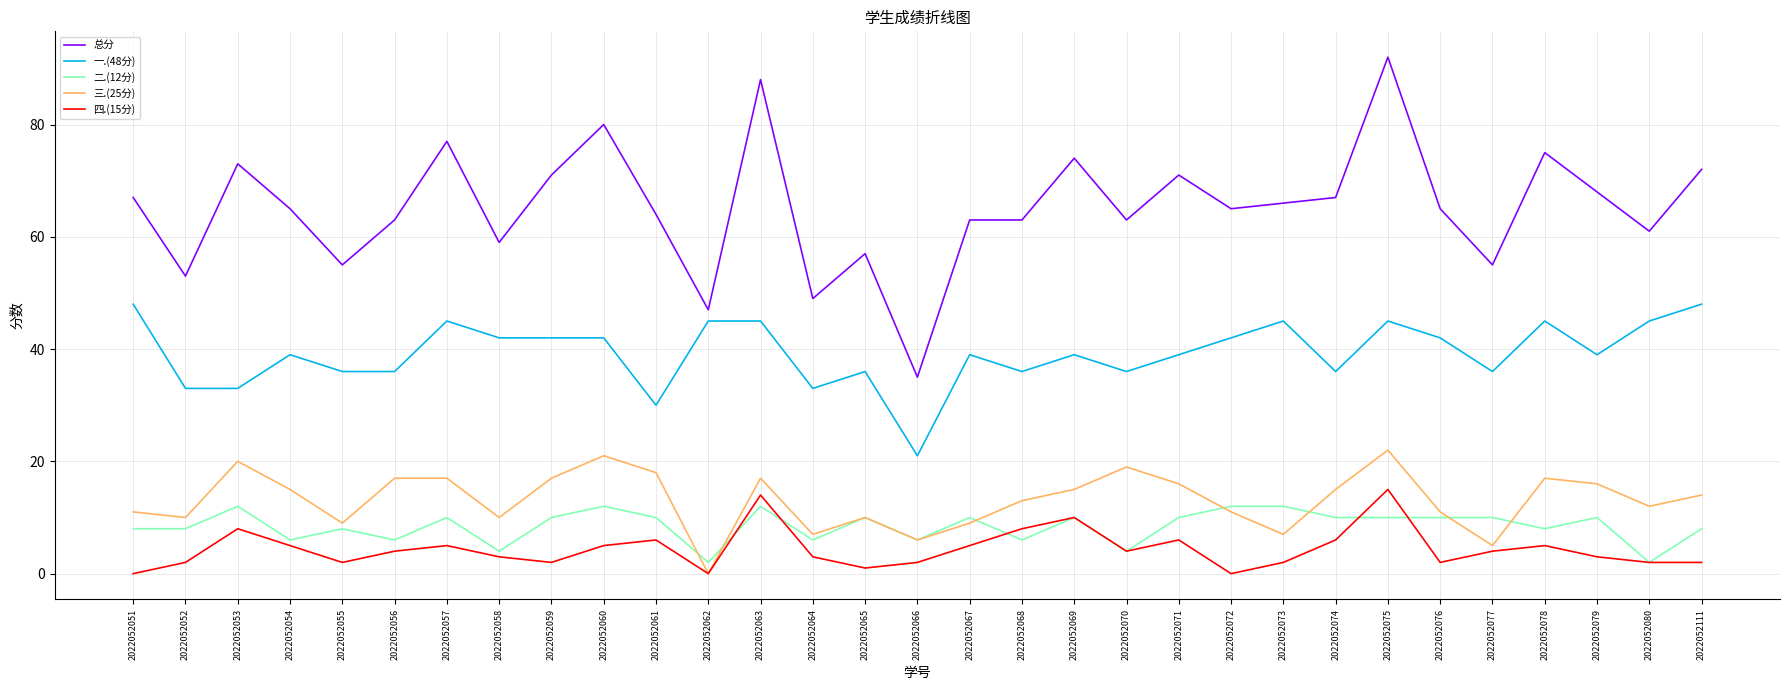

The 一.(48分) series shows 59 at 2022052077. True or false?

False